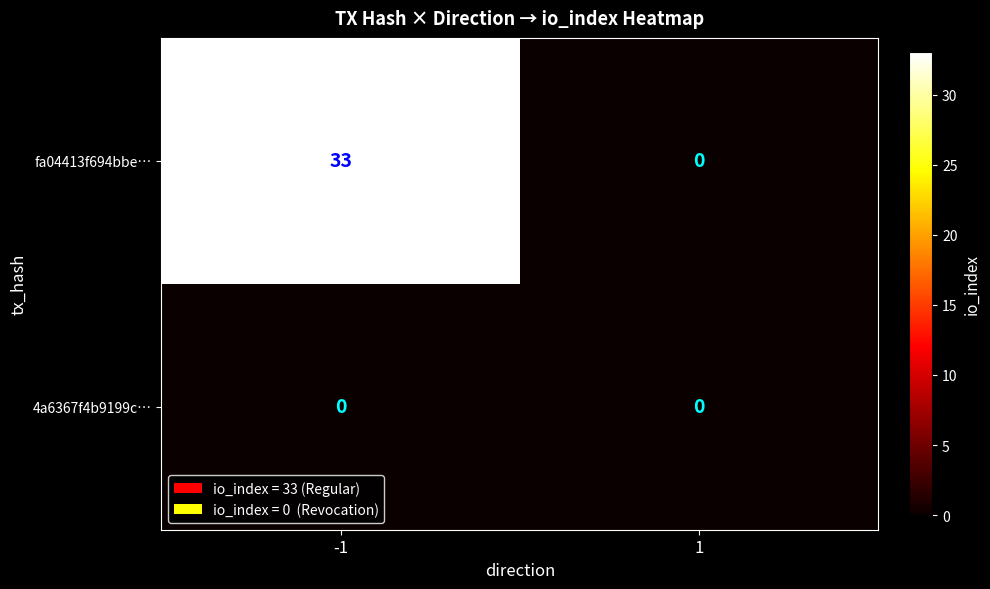

Which series has the largest total across all categories?

fa04413f694bbe…